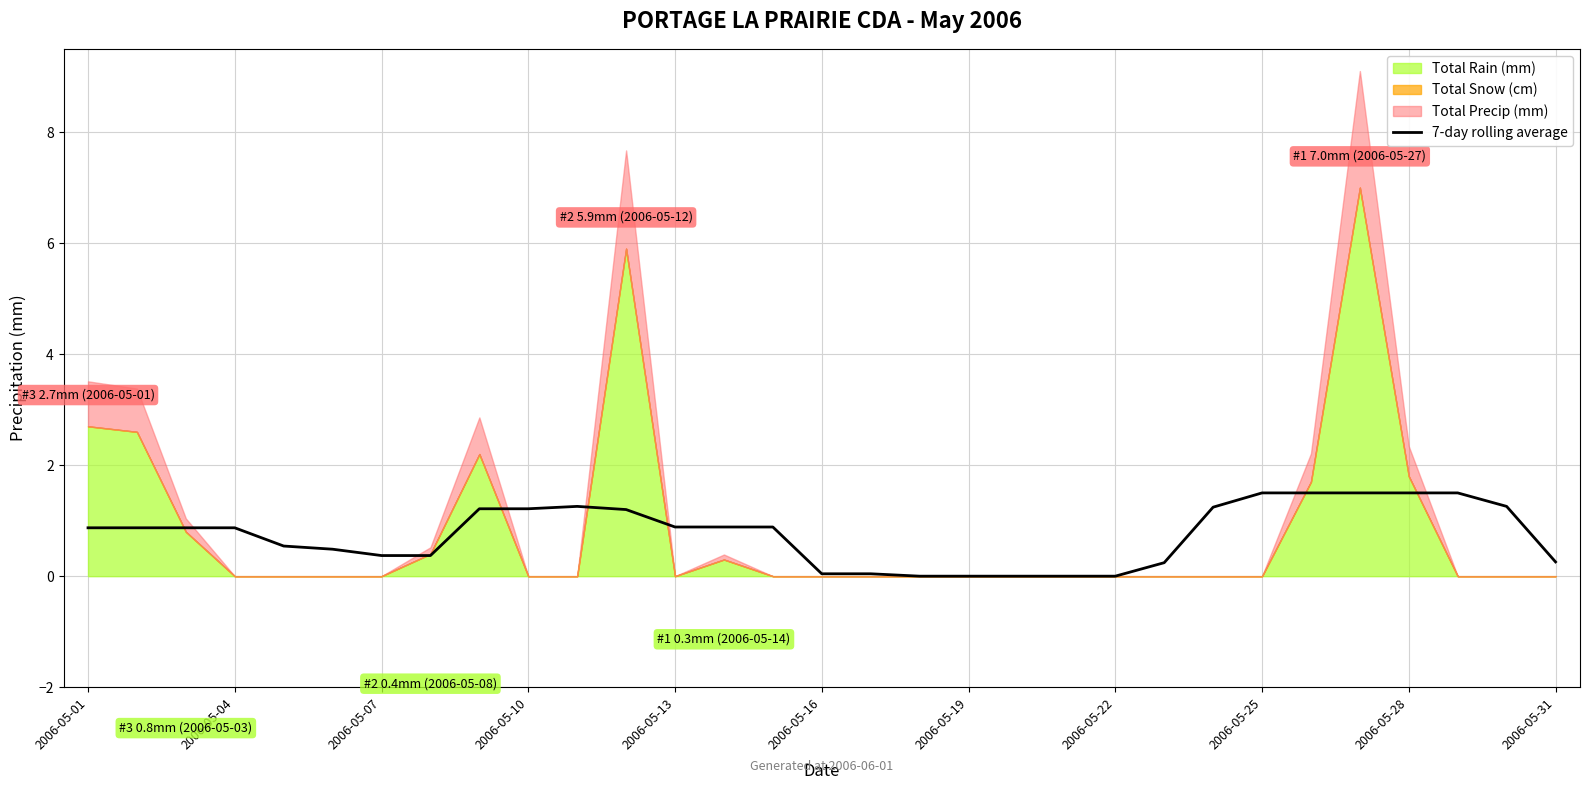

The value of 7-day rolling average at 2006-05-10 is 1.2. True or false?

True